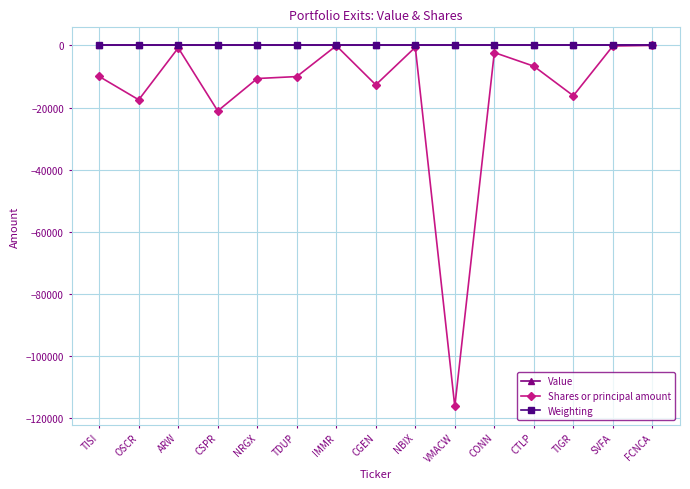

Is this an area chart (filled region under the line)?

No